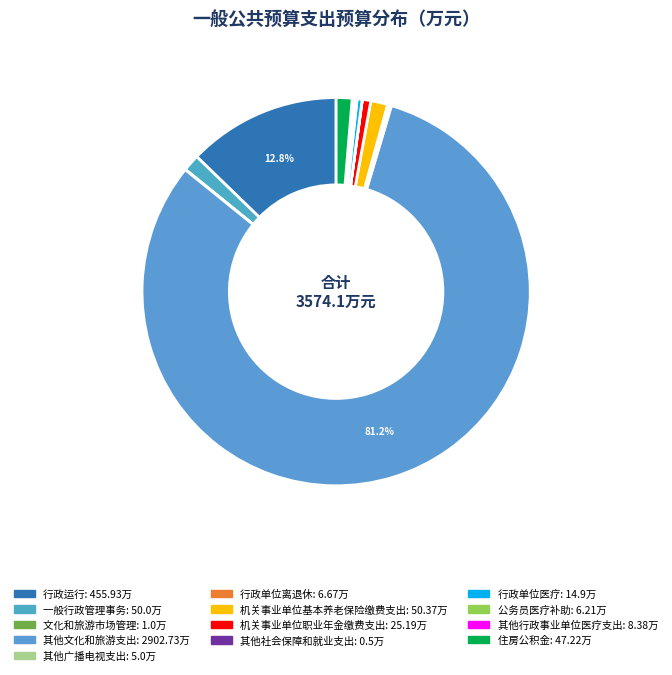

Approximately how many times larger is the value at 行政单位离退休 compared to 住房公积金?

0.1